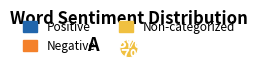

To the nearest percent, what is the average slice percentage?

33%